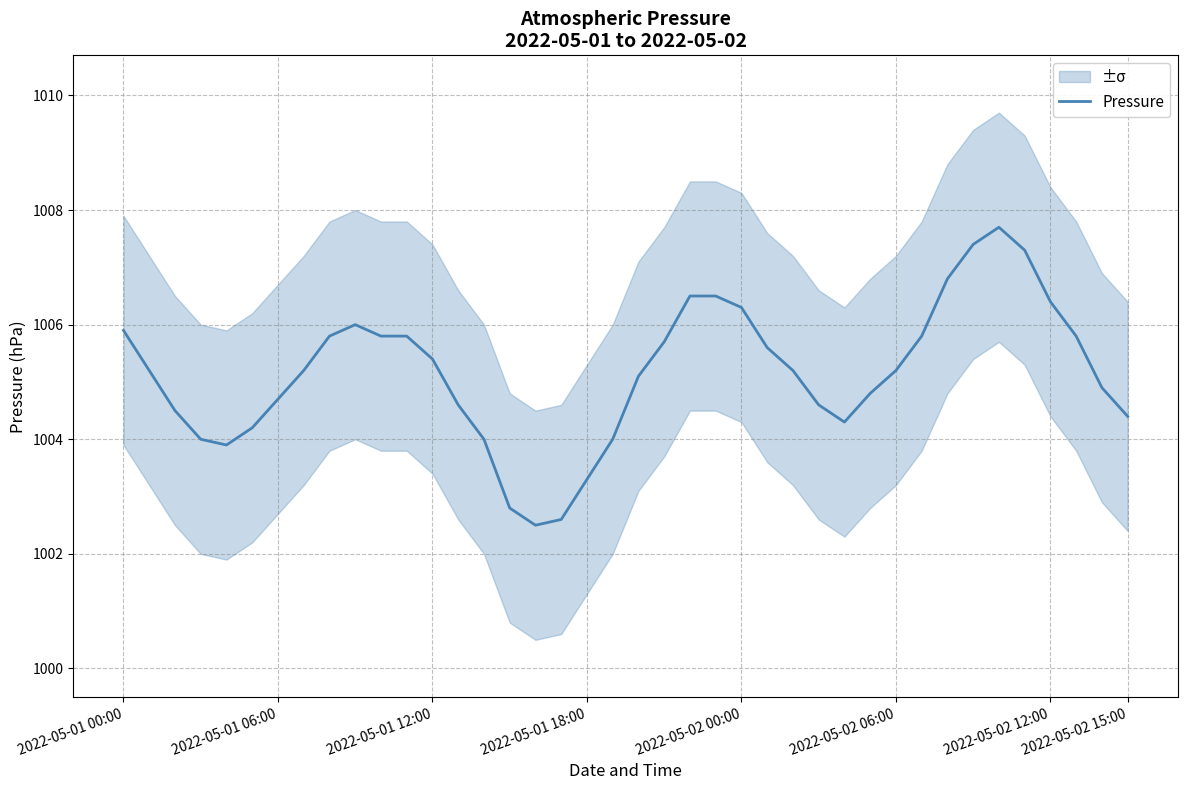

Between 17 and 9, which is larger?

9